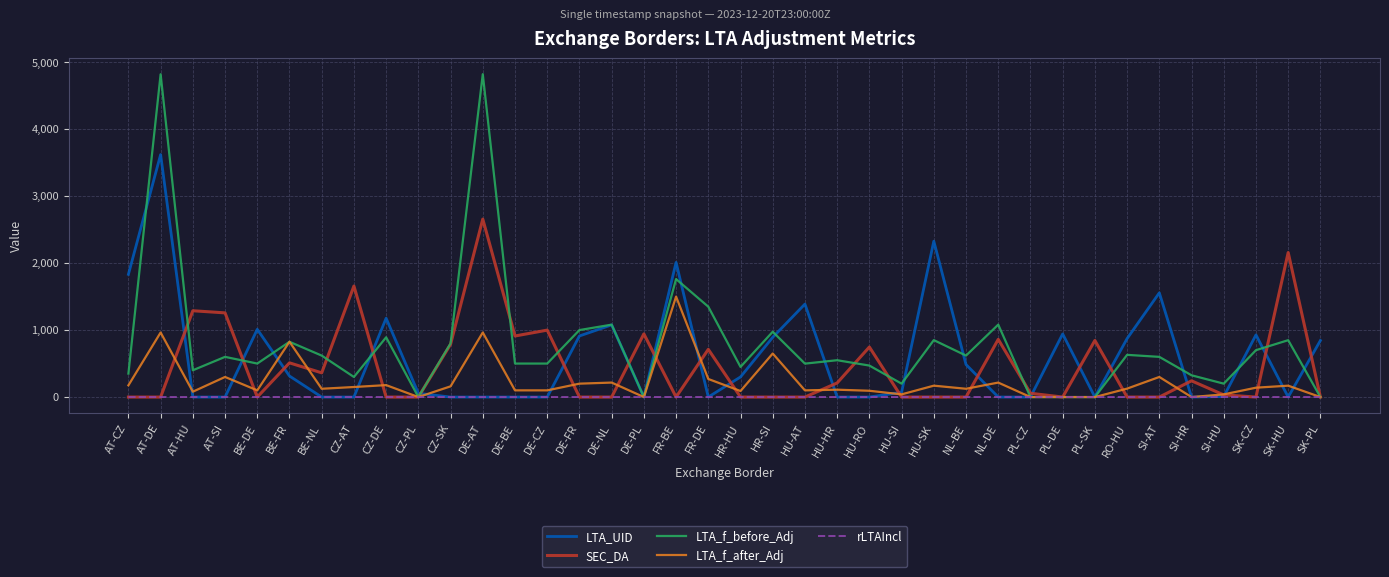

Rank the series by their average value, from lowest to highest.

rLTAIncl, LTA_f_after_Adj, SEC_DA, LTA_UID, LTA_f_before_Adj